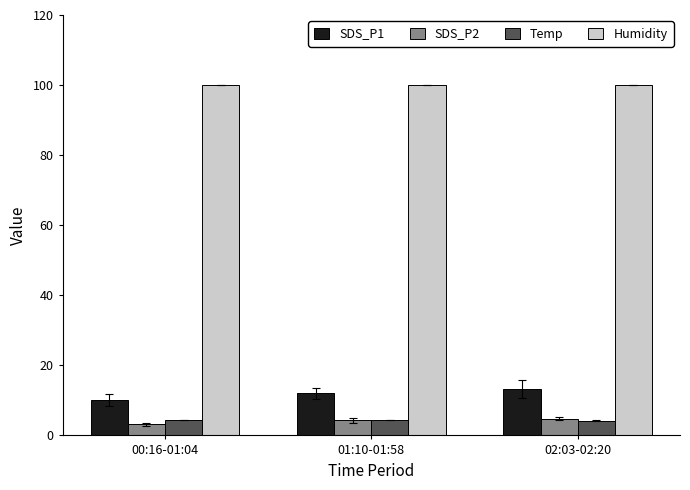

What is the difference between the maximum and minimum values in the SDS_P2 series?

1.7